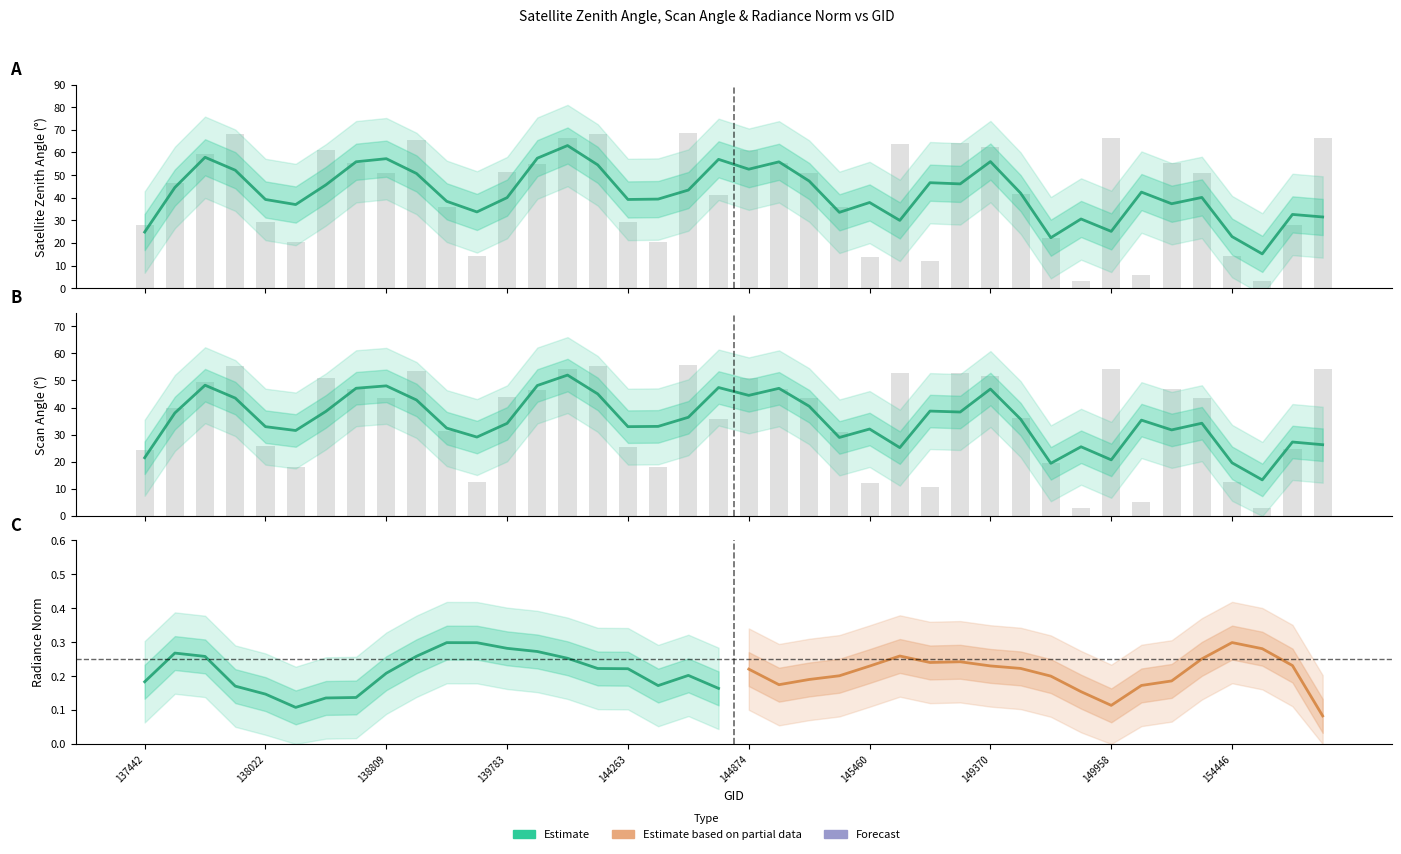

What is the greatest value displayed?

68.5